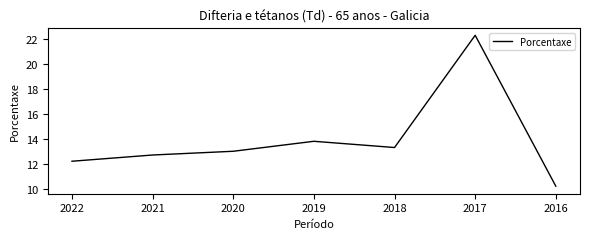

List the labels in order of value, smallest first.

2016, 2022, 2021, 2020, 2018, 2019, 2017